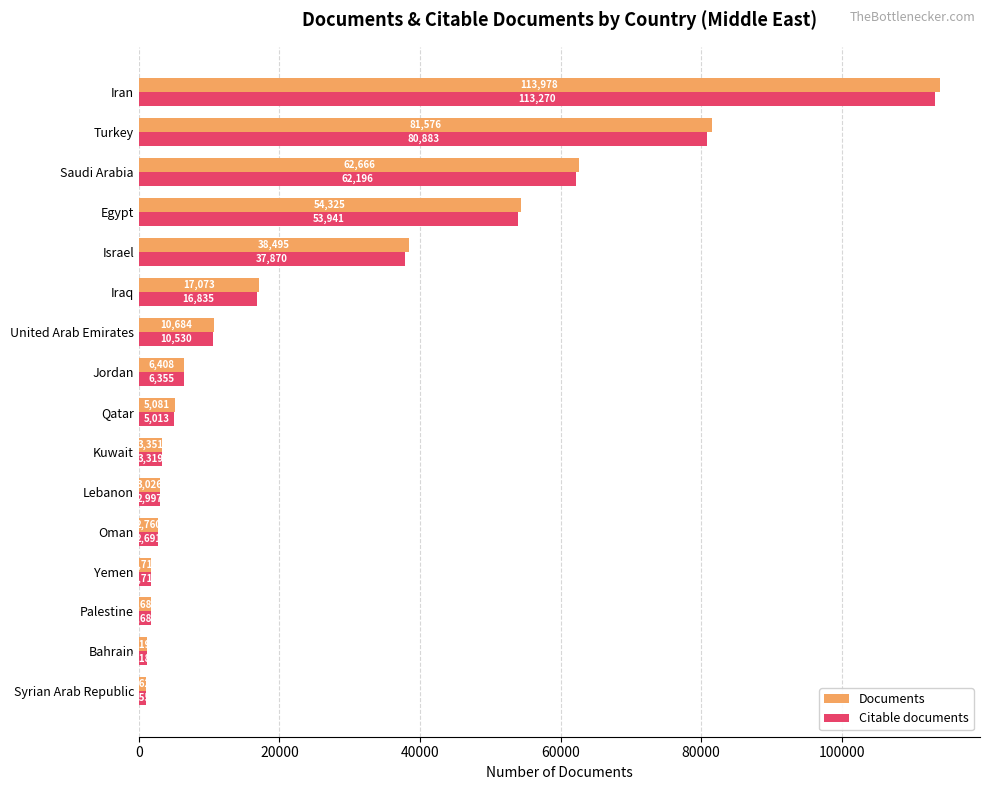

Count the number of categories in the chart.

16